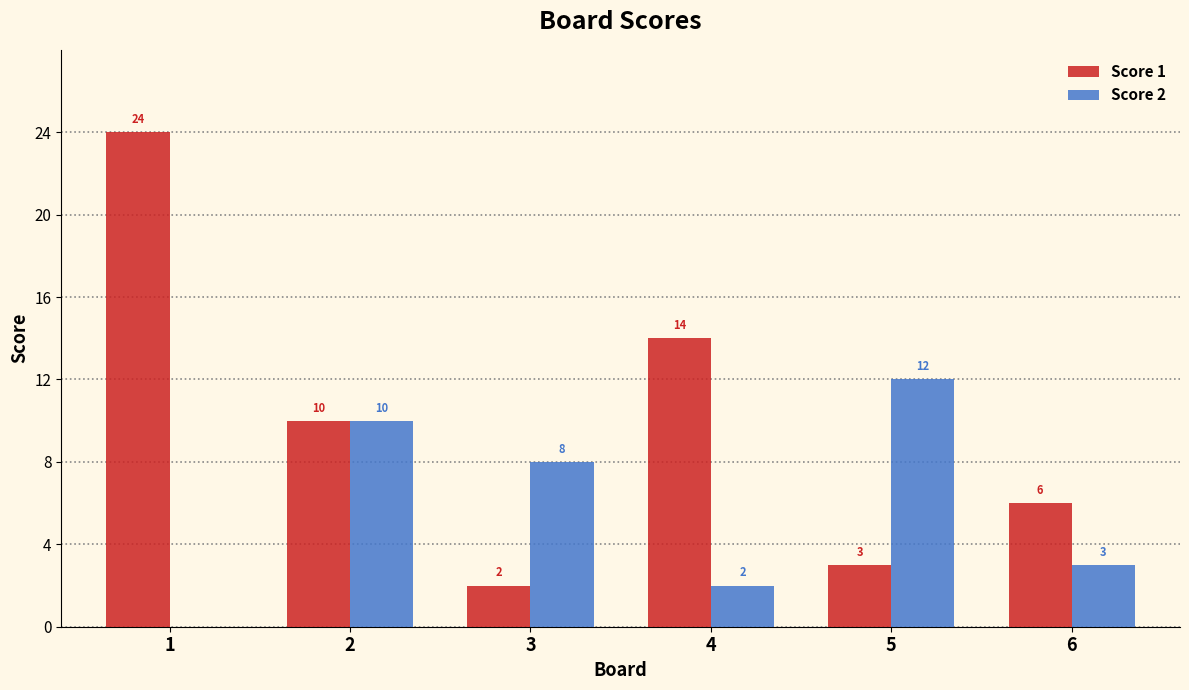

True or false: Score 2 has a value of 12 at 5.

True